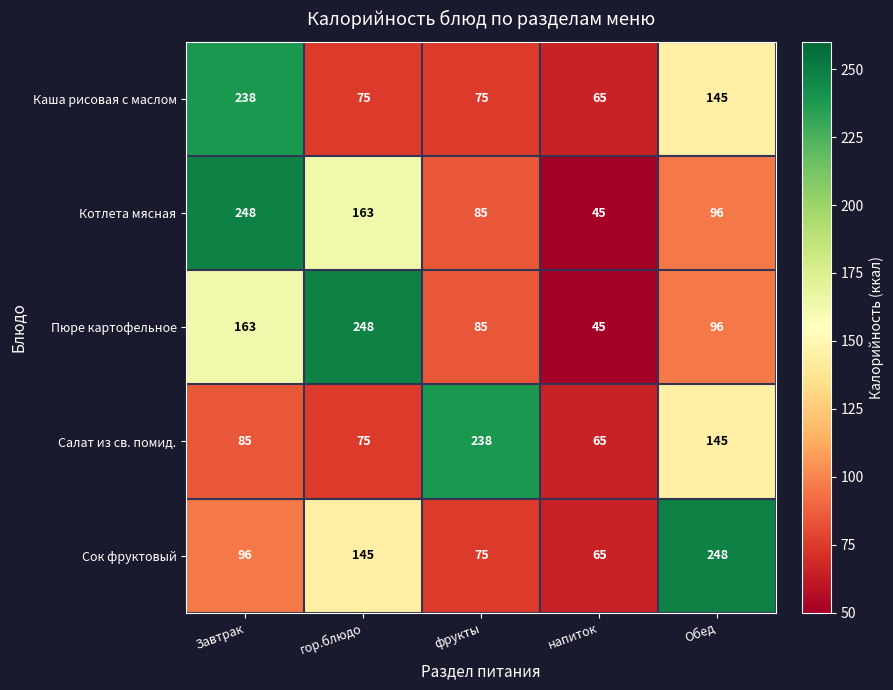

Where is Каша рисовая с маслом nearest to the value 151?

Обед